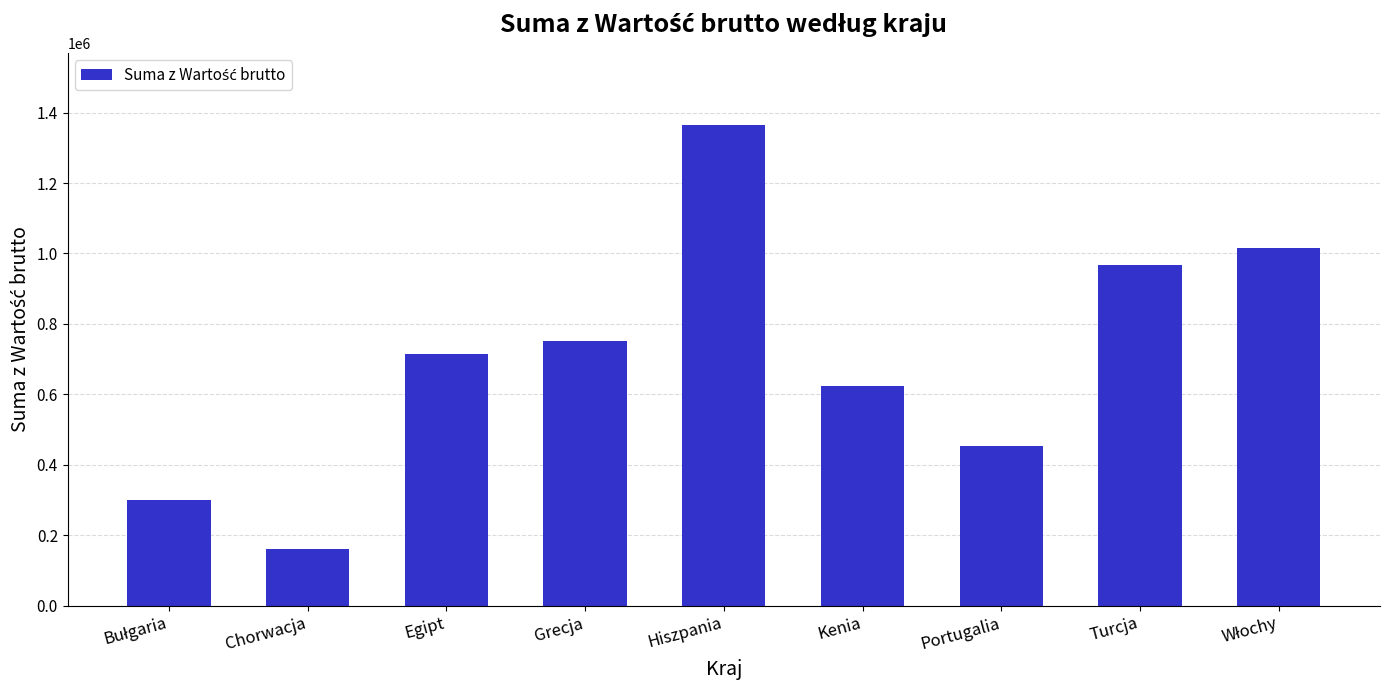

What is the difference between the maximum and minimum values?

1203960